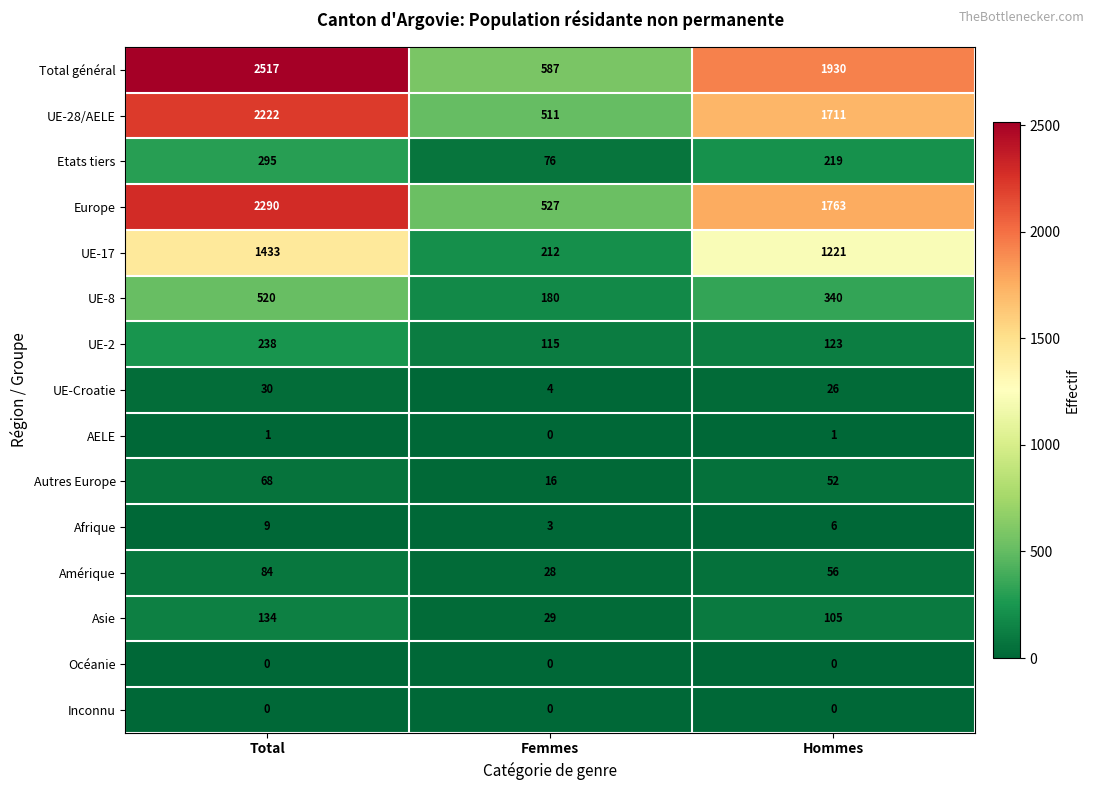

Read the UE-28/AELE value at Femmes, to the nearest 100.

500